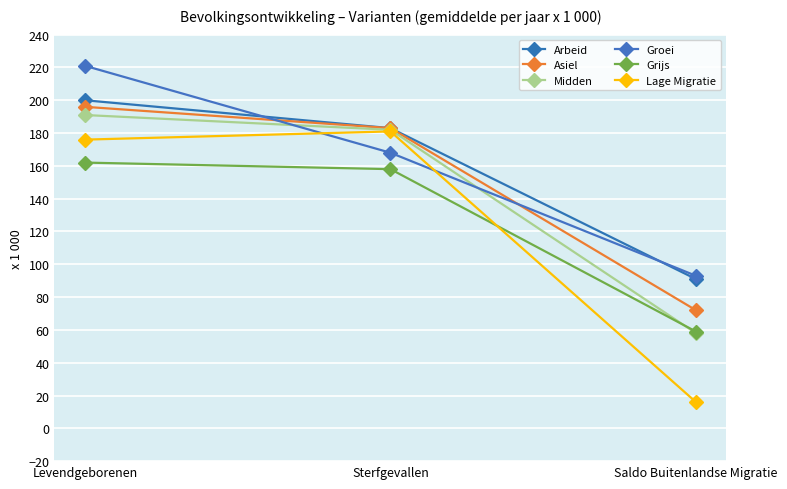

Which series has the largest range (max minus min)?

Lage Migratie